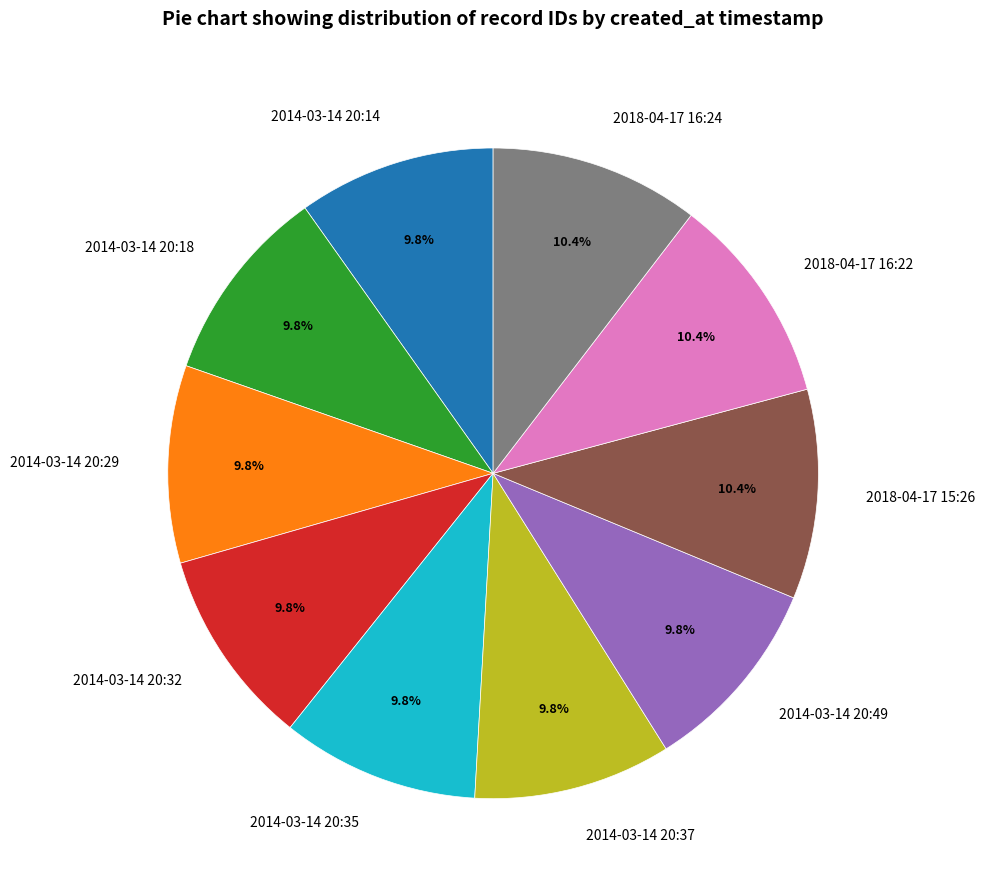

Count the number of slices in the pie.

10